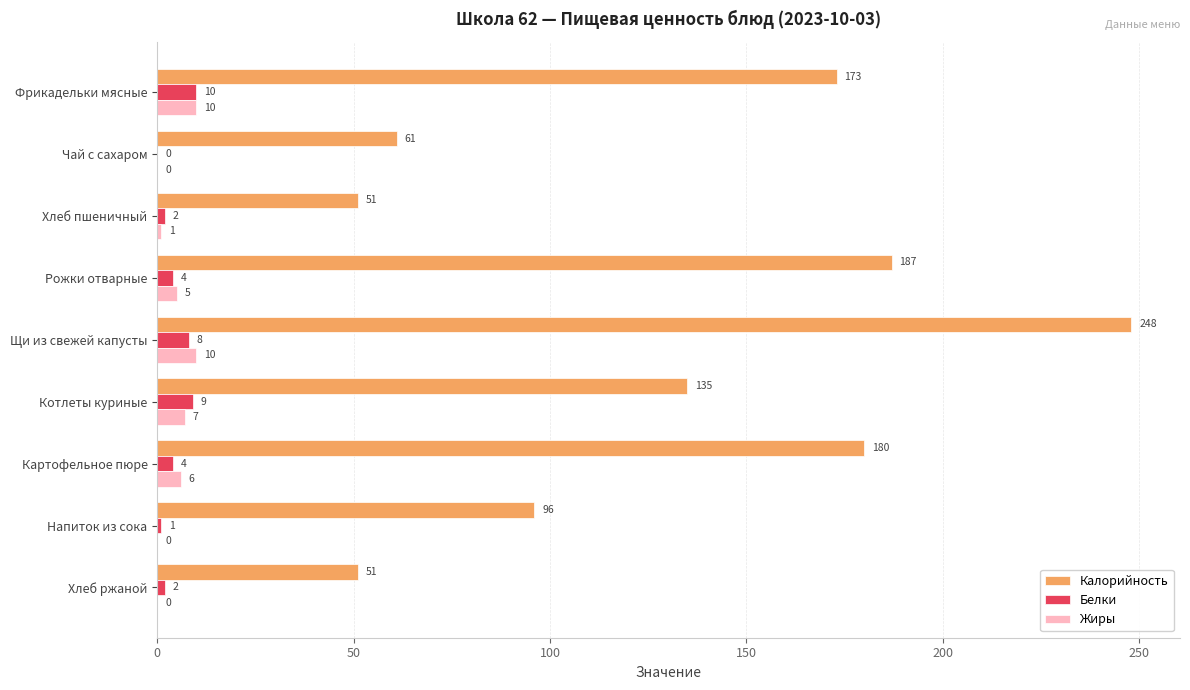

Between Картофельное пюре and Напиток из сока, which series saw the biggest shift?

Калорийность